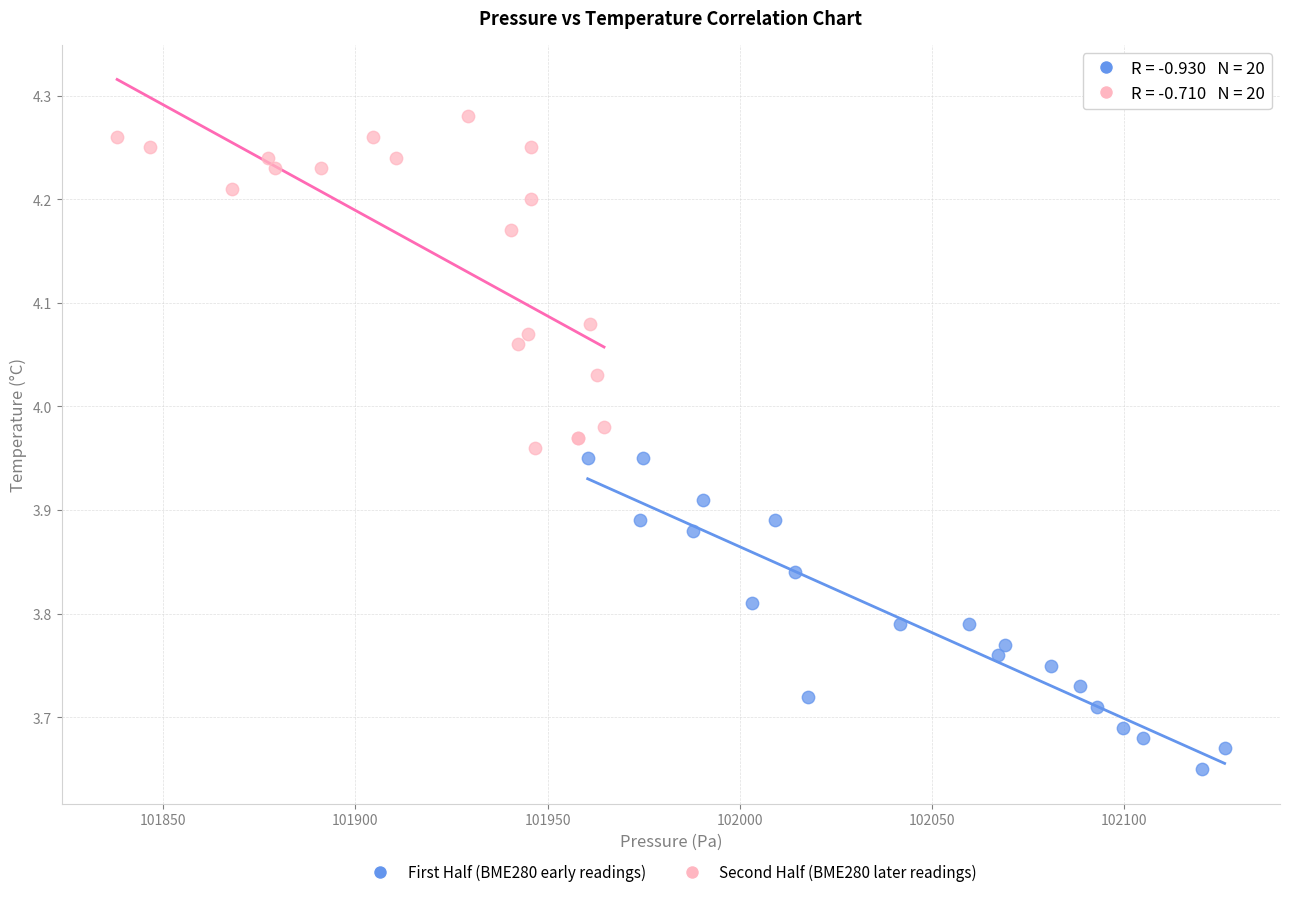

Which series reaches the minimum Y coordinate?

First Half (BME280 early readings)